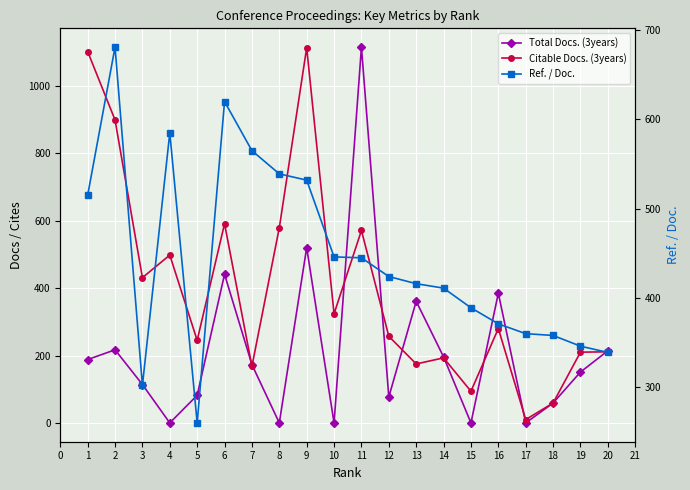

What is the sum of all Ref. / Doc. values?

8904